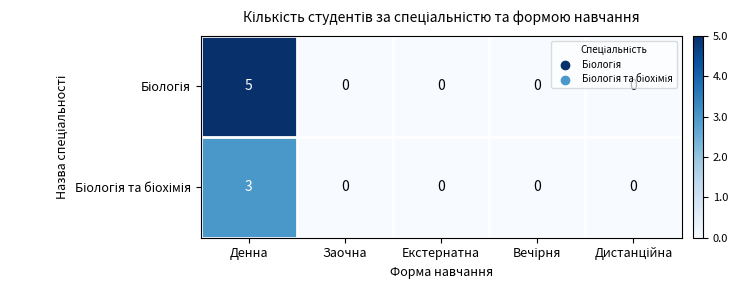

What is the maximum value shown in the chart?

5